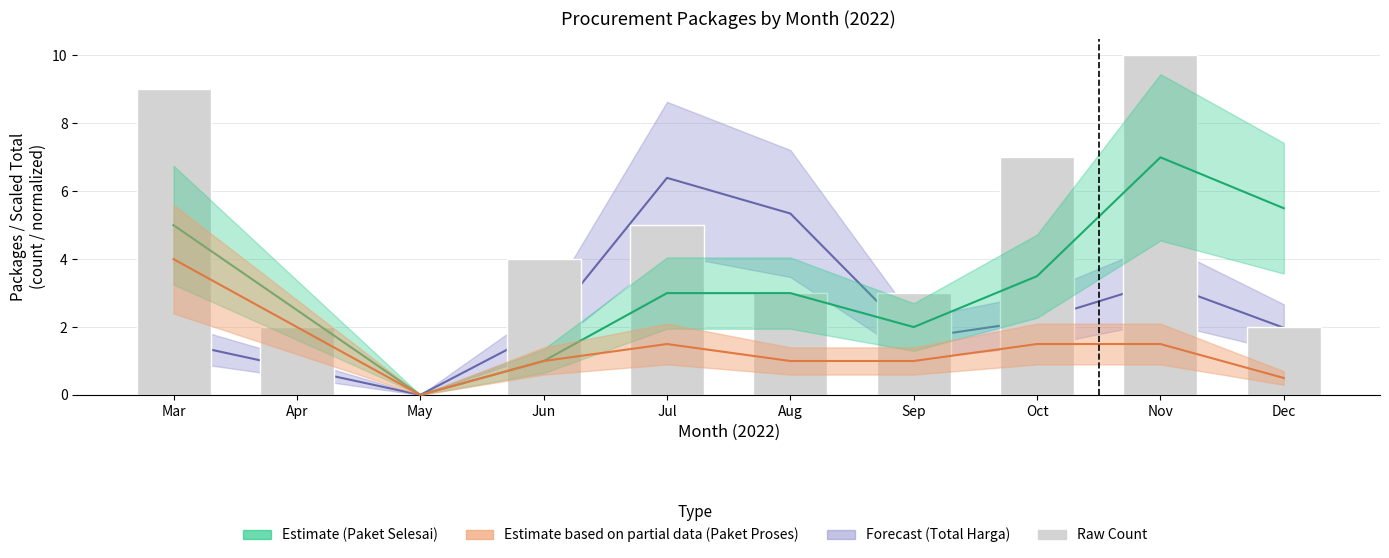

What is the sum of the values at Aug and Jul?

8